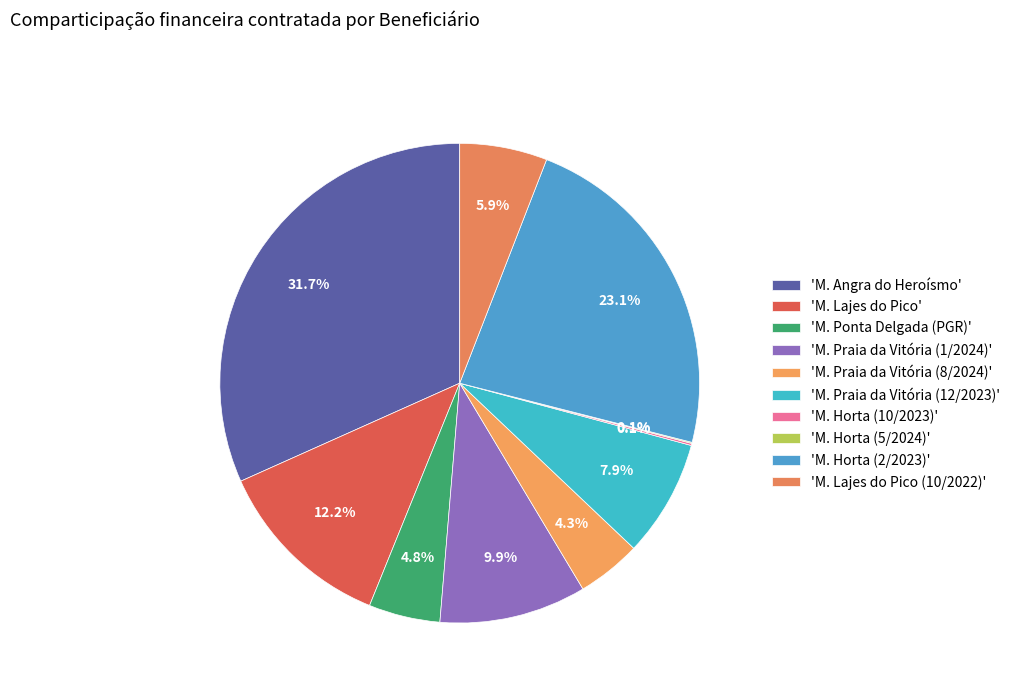

How many slices are in this pie chart?

10